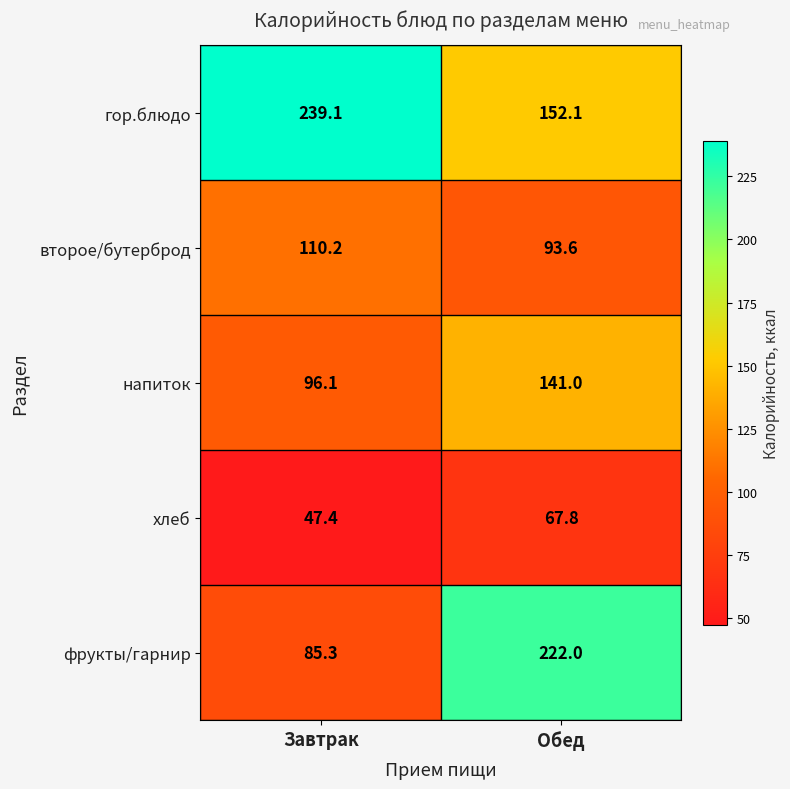

What is the average value of the гор.блюдо series?

195.6